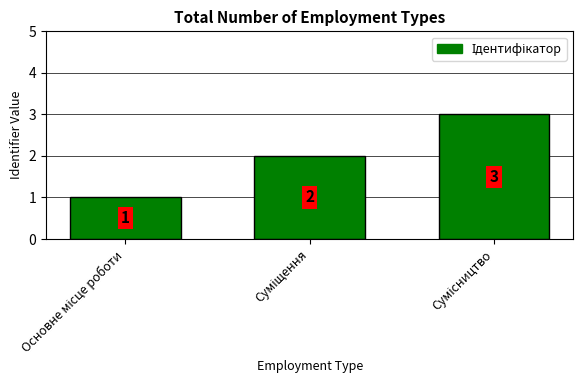

What is the sum of all values?

6